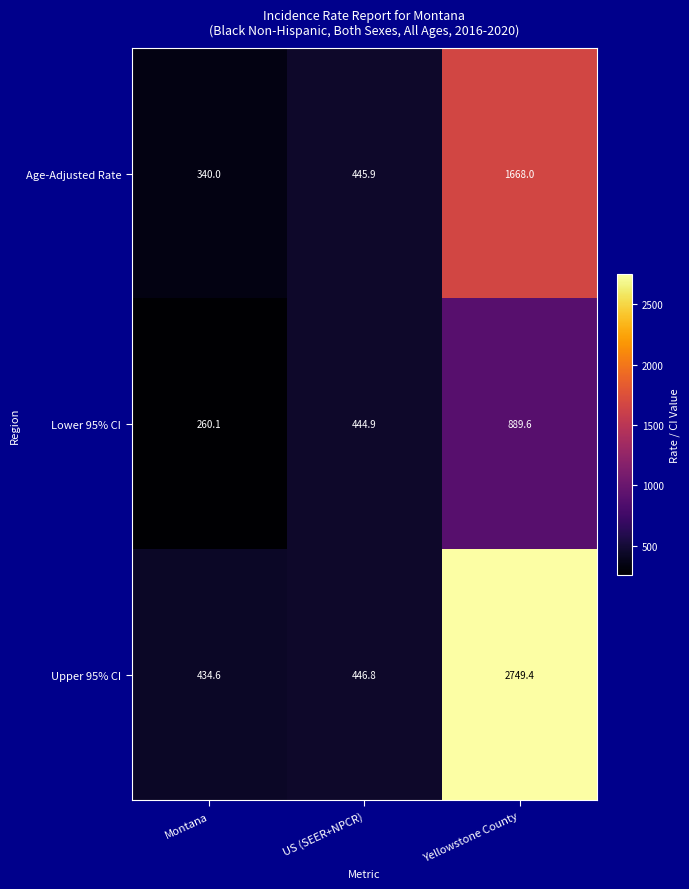

Which series has the largest total across all categories?

Upper 95% CI